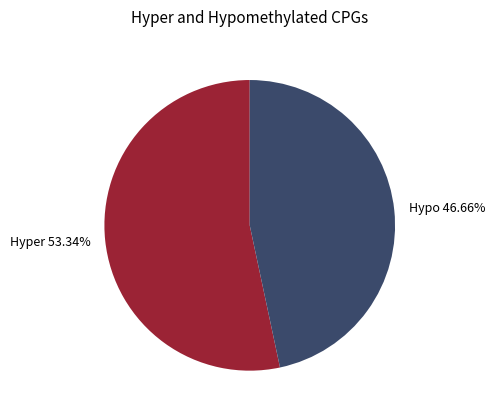

To the nearest percent, what is the difference between the largest and smallest slice percentages?

7%